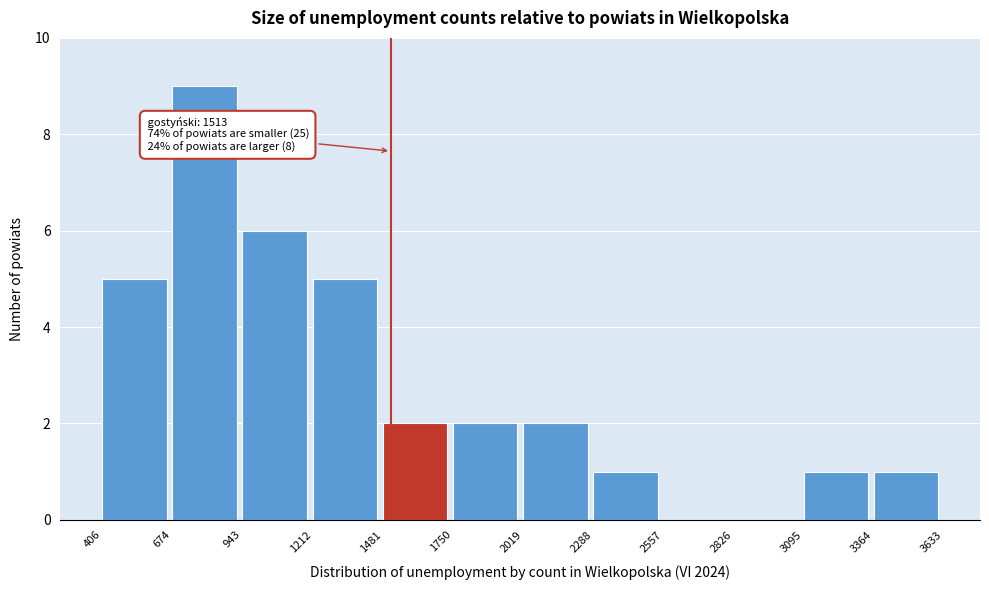

Which range on the x-axis has the tallest bar?

674 to 943